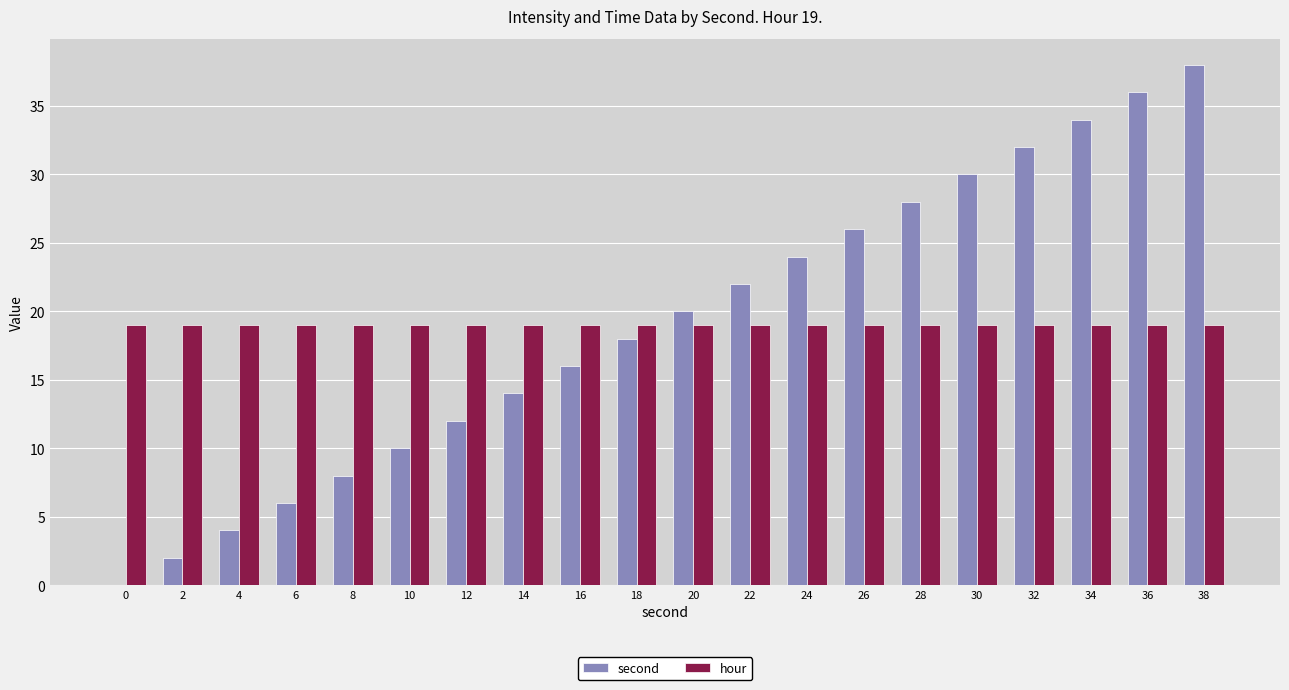

True or false: hour has a value of 19 at 18.

True